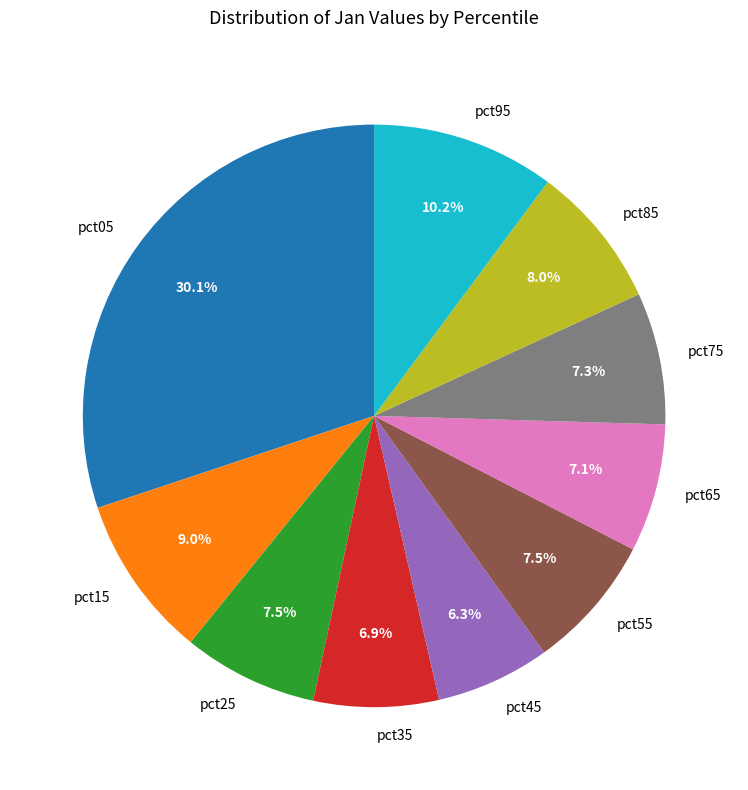

Is there any slice that represents more than half of the pie?

No